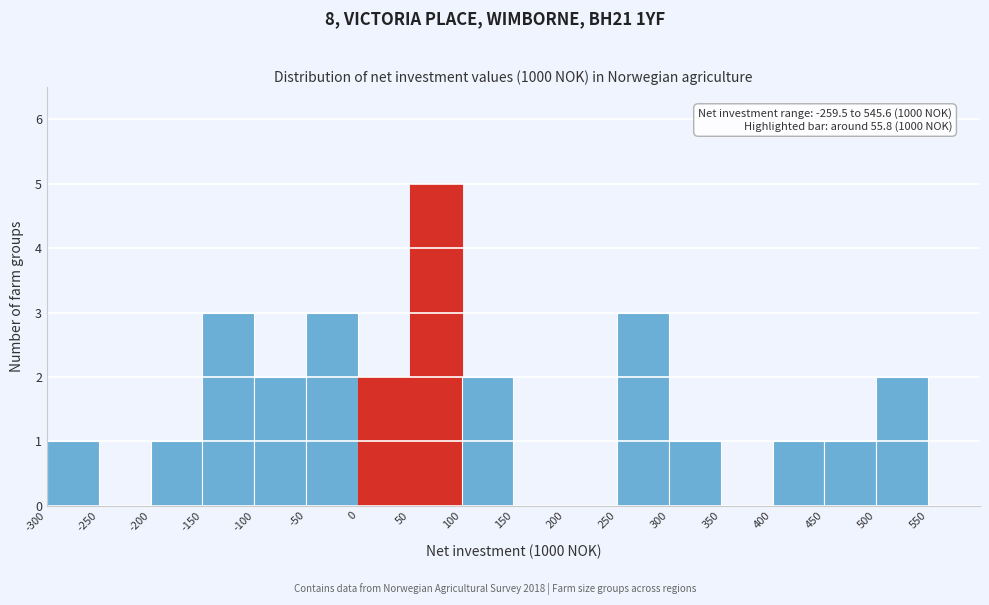

Over which range of the x-axis is the bar tallest?

50 to 100